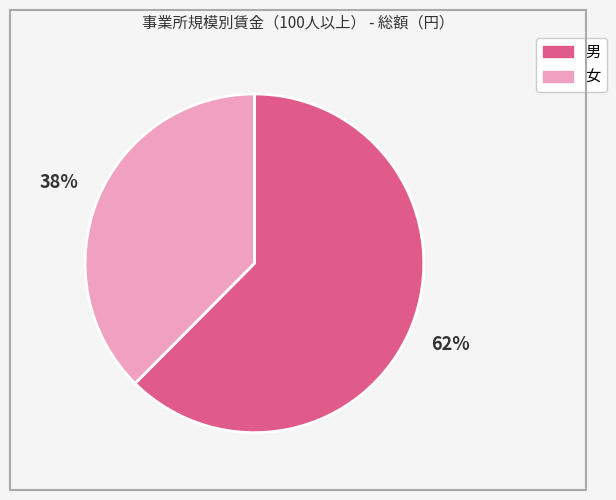

Is there any slice that represents more than half of the pie?

Yes